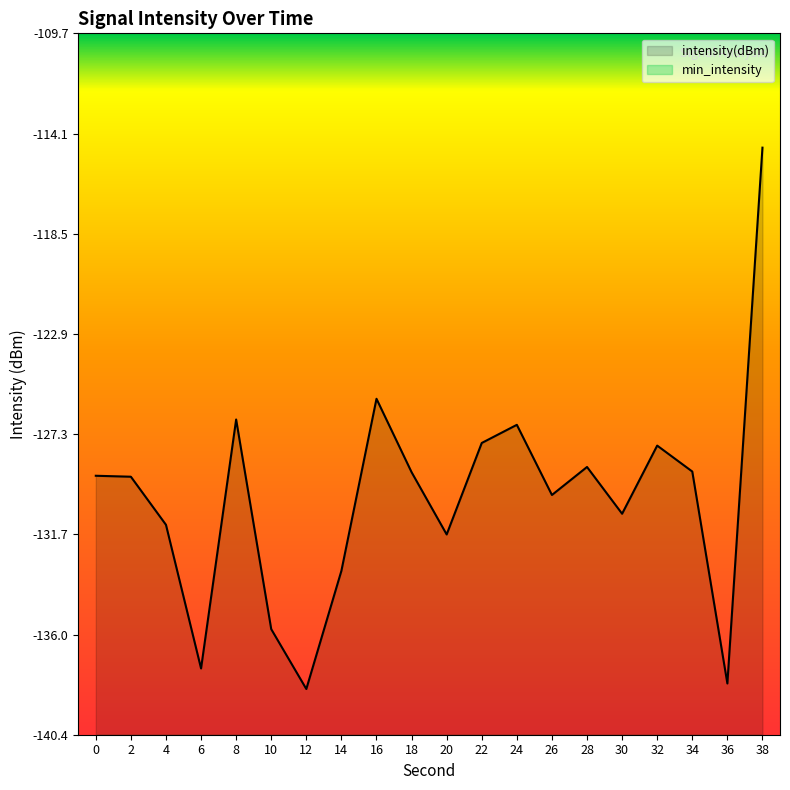

Is it true that the value at 14 is -133.3?

True